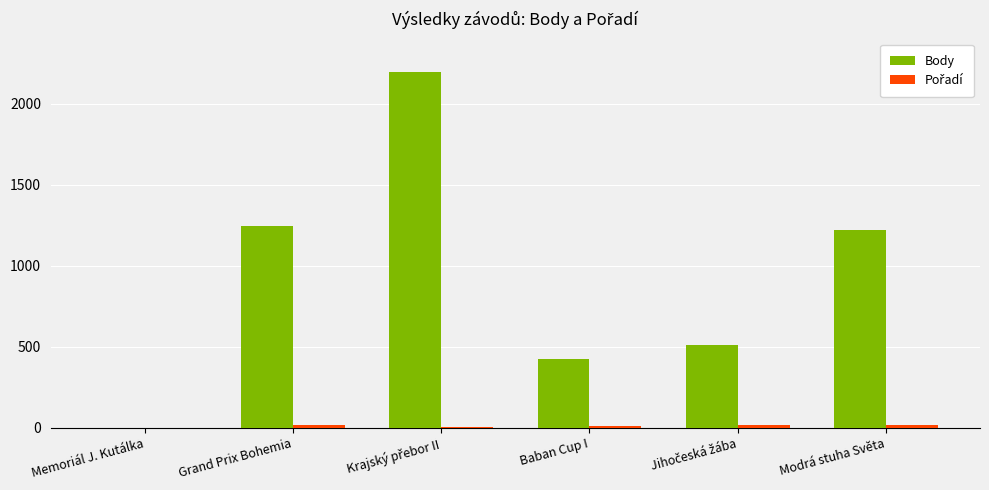

How many groups of bars are there?

6